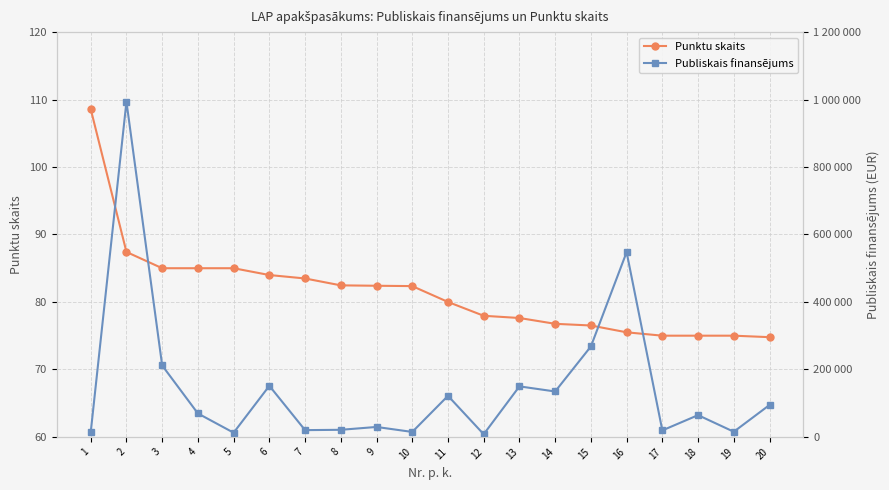

Rank the series at 1 from lowest to highest value.

Punktu skaits, Publiskais finansējums